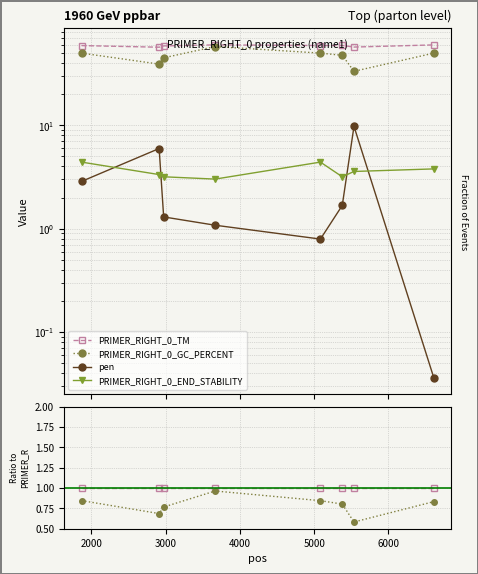

True or false: PRIMER_RIGHT_0_TM and pen intersect in this chart.

False